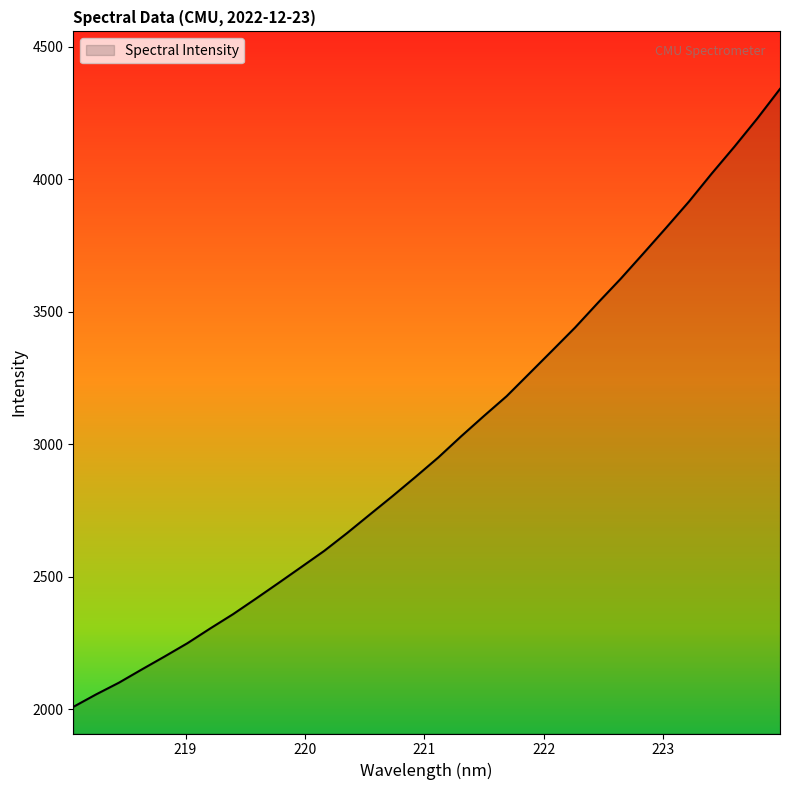

What is the greatest value displayed?

4340.8